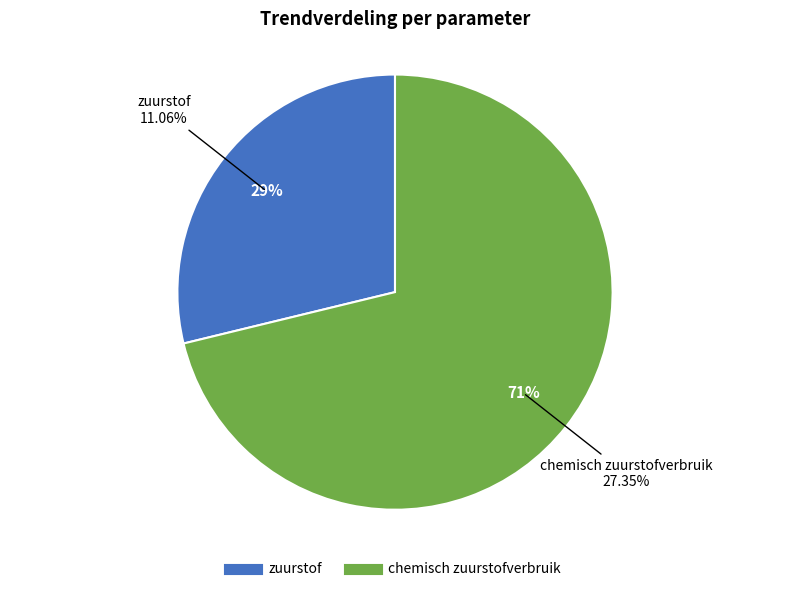

Which has a higher value, zuurstof or chemisch zuurstofverbruik?

chemisch zuurstofverbruik